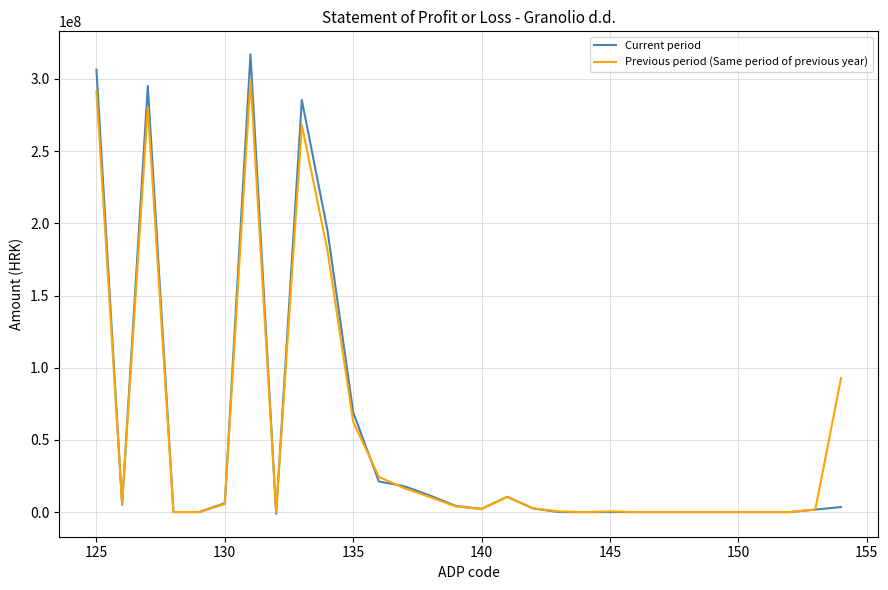

What is the greatest value displayed?

317052065